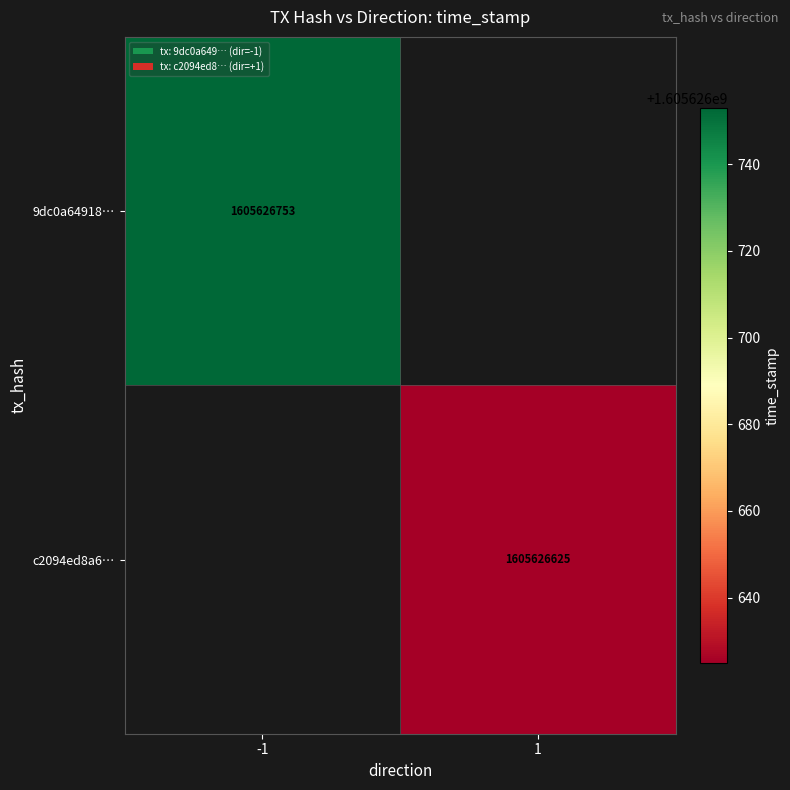

Where is 9dc0a64918236ae9fb557889ac2ba84b25e49ce nearest to the value 802813376?

-1